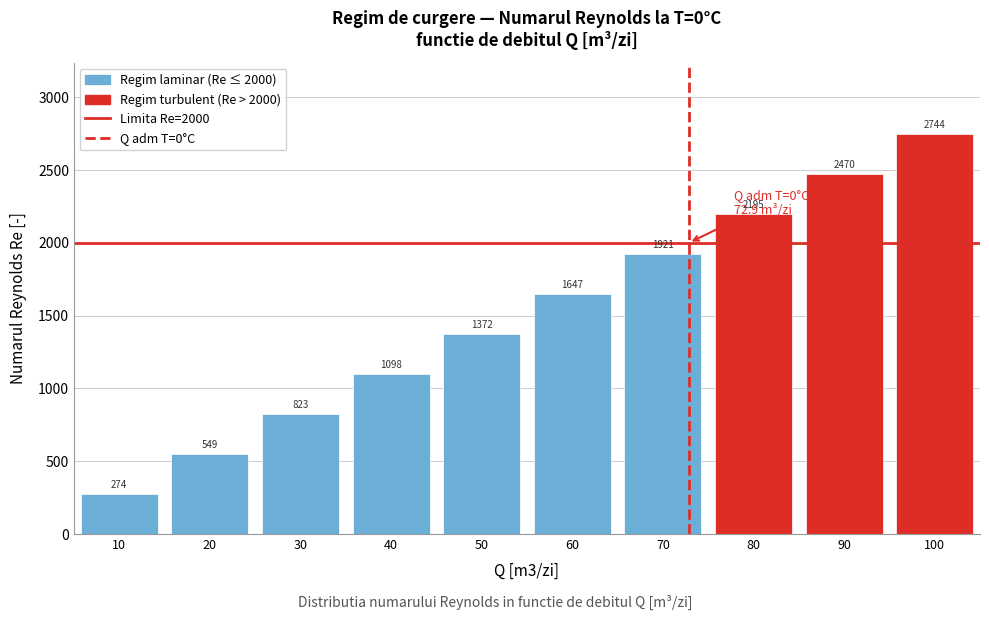

True or false: the data shows 829.2 at 90.

False